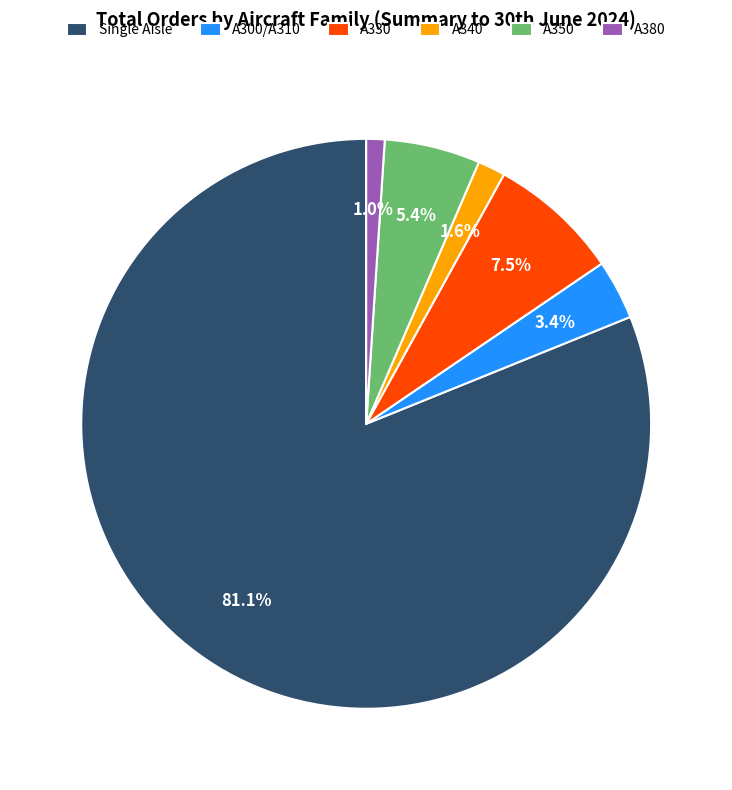

Which category has the smallest portion of the pie?

A380